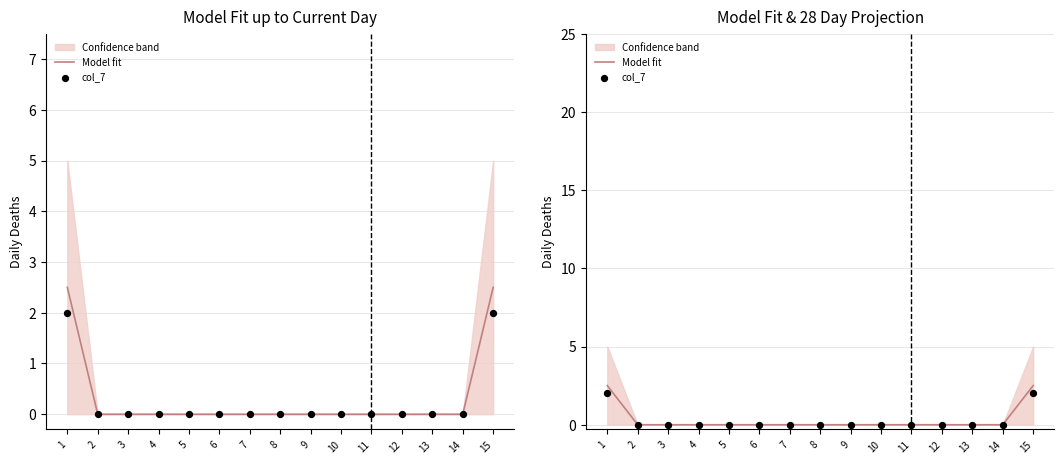

Which series has the largest total across all categories?

Model fit